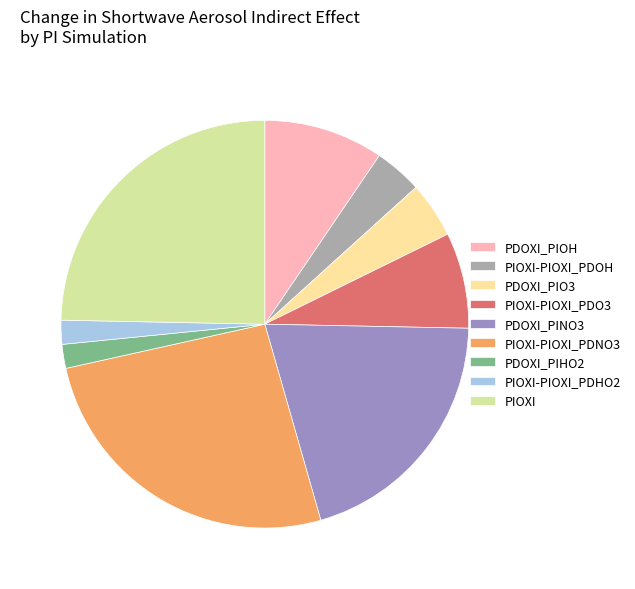

Which slice is the largest?

PIOXI-PIOXI_PDNO3